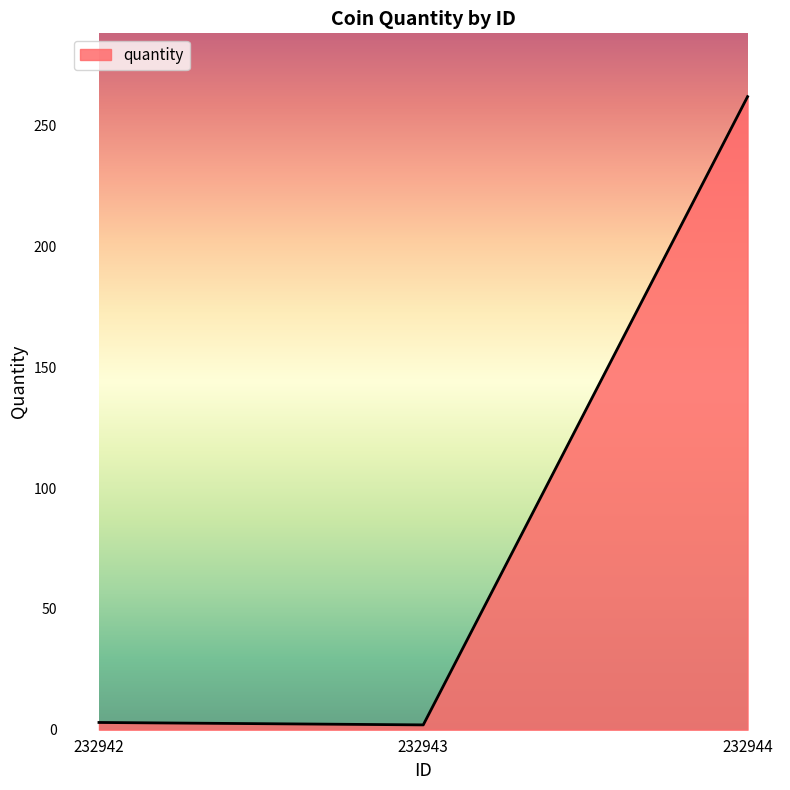

What is the average value?

89